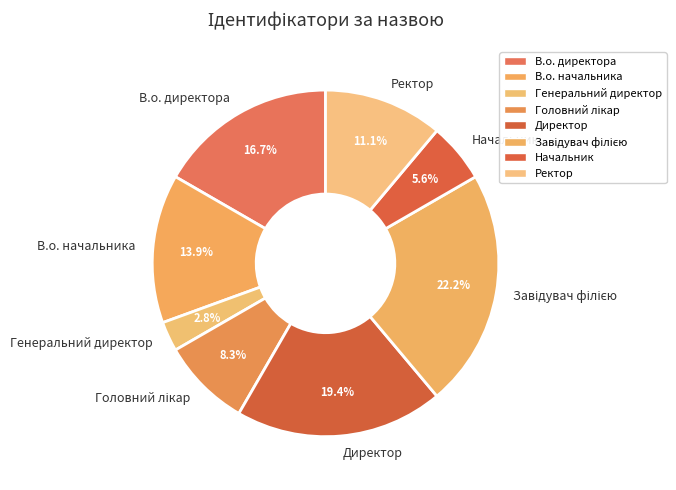

How many slices are in this pie chart?

8